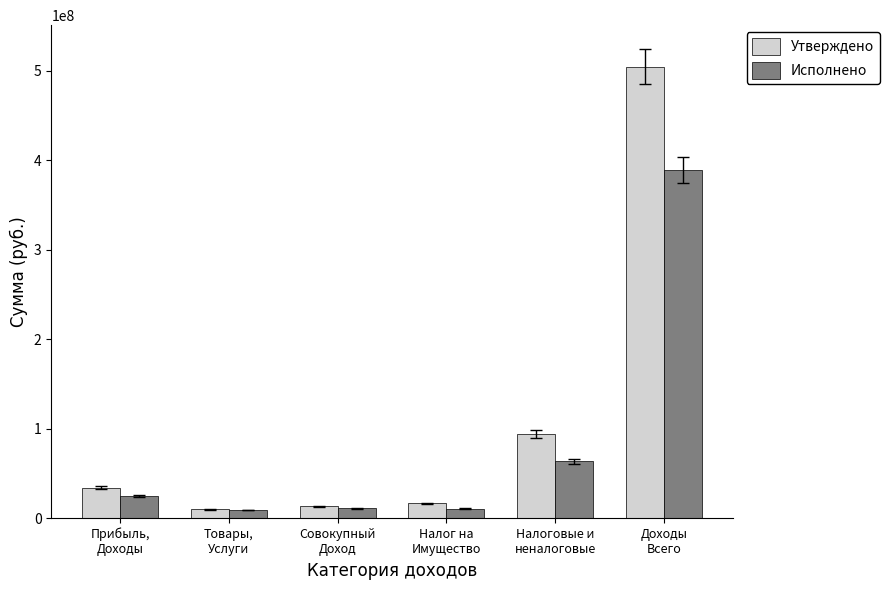

Does the chart contain stacked bars?

No